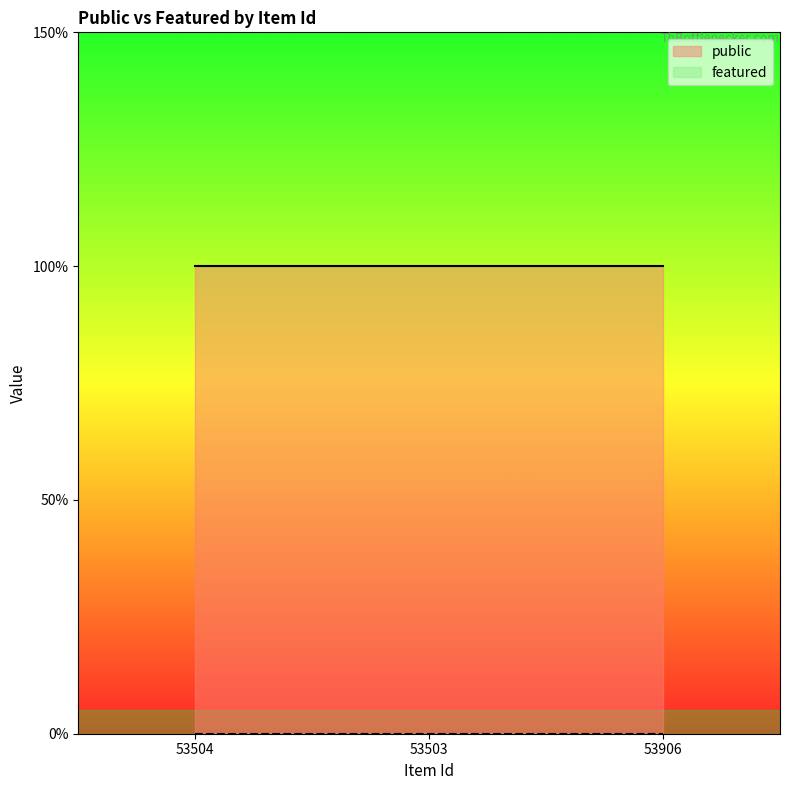

How many lines are shown in the chart?

2